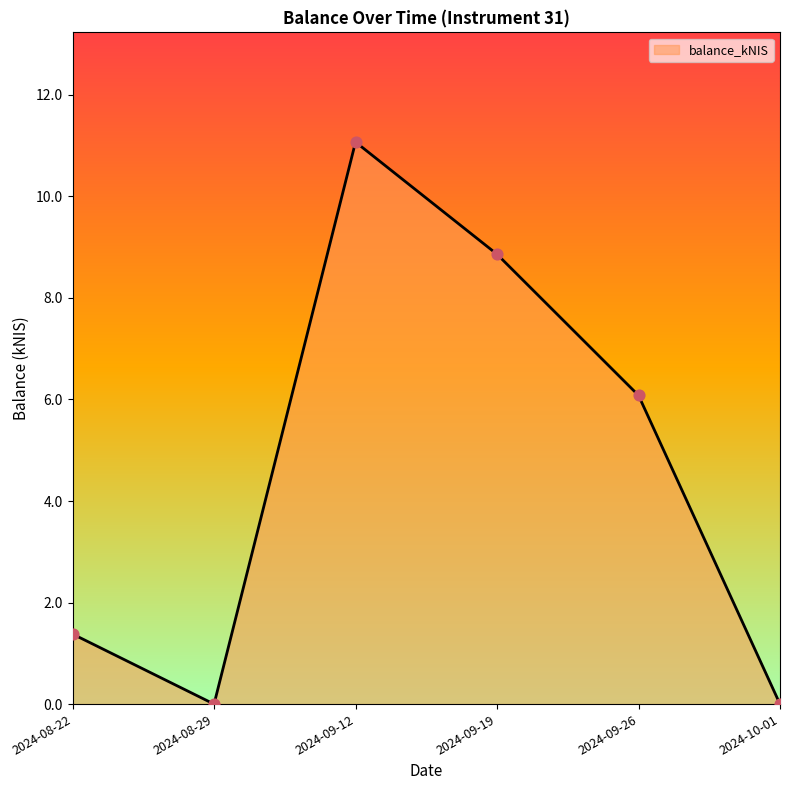

Approximately how many times larger is the value at 2024-09-26 compared to 2024-08-22?

4.4